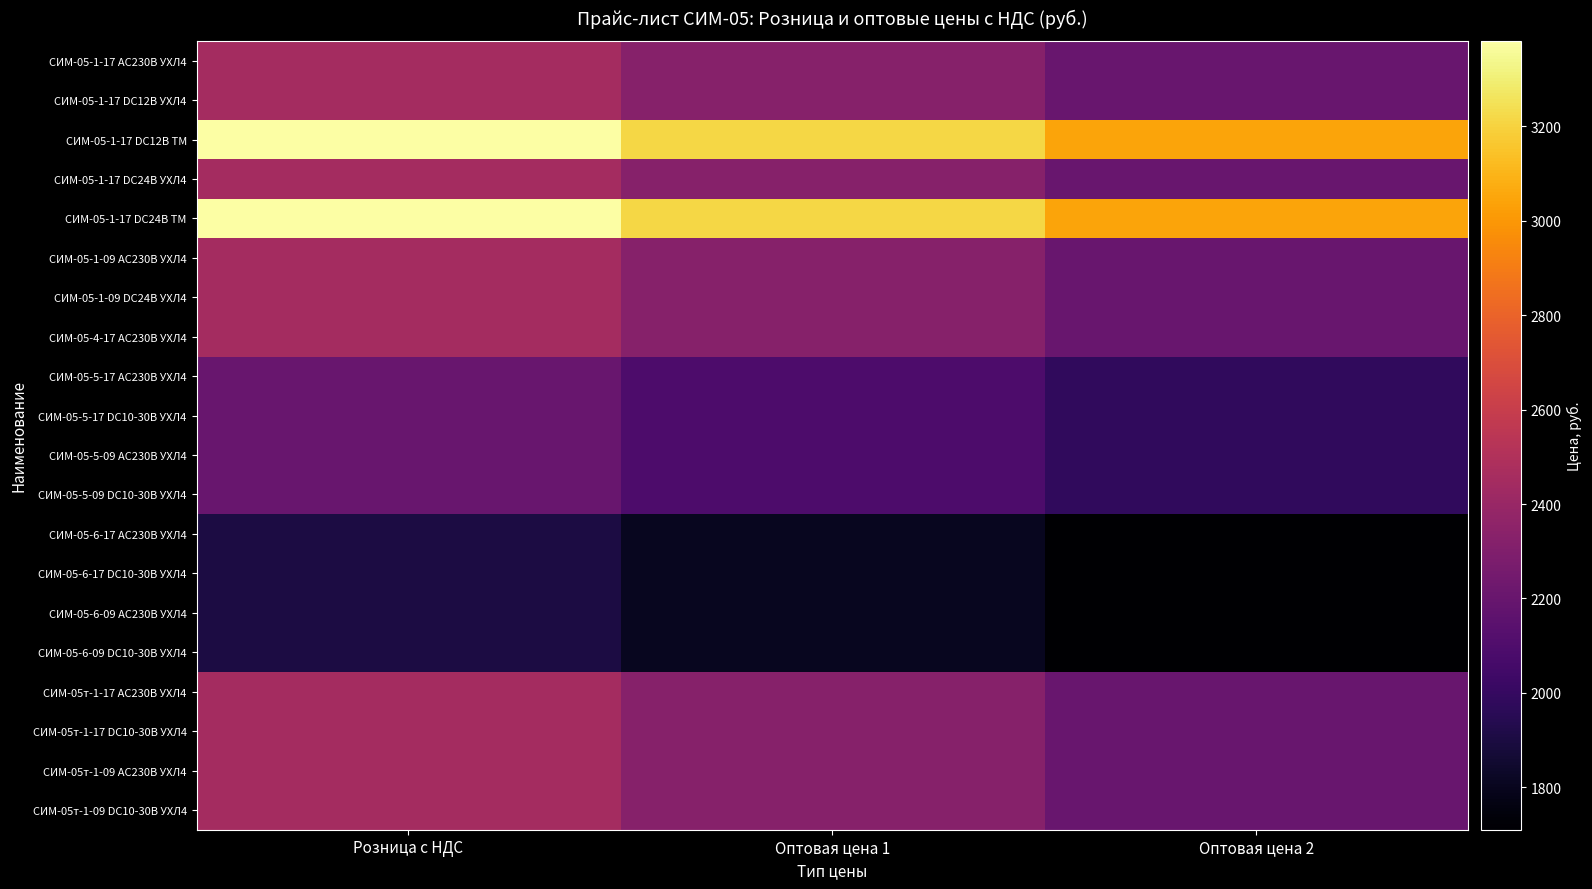

At which category is the sum across all series the highest?

Розница с НДС